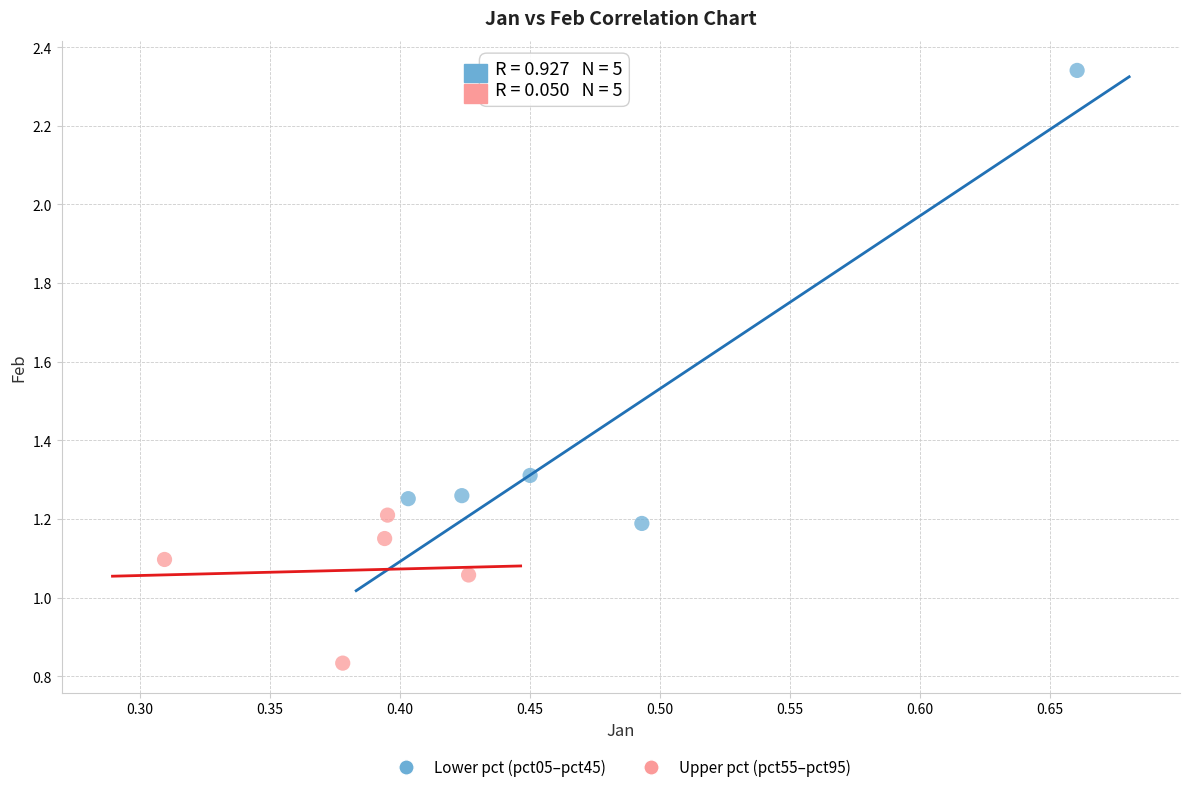

Which series has the widest spread of Y values?

Lower pct (pct05–pct45)